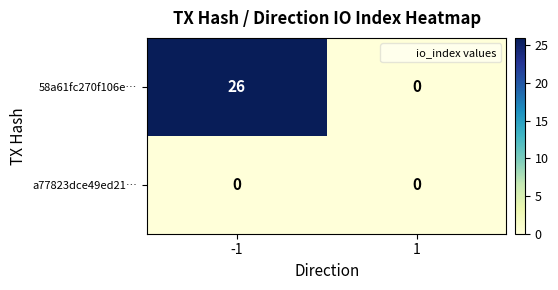

At which category is the sum across all series the highest?

-1